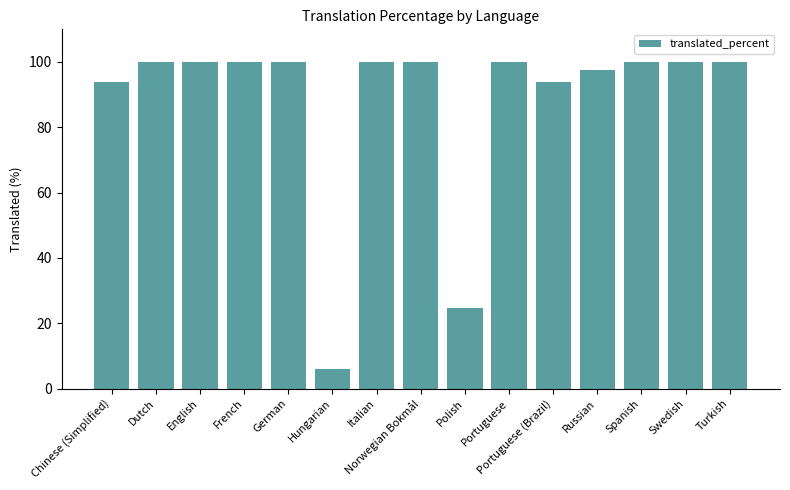

What value does the data have at Polish?

24.6